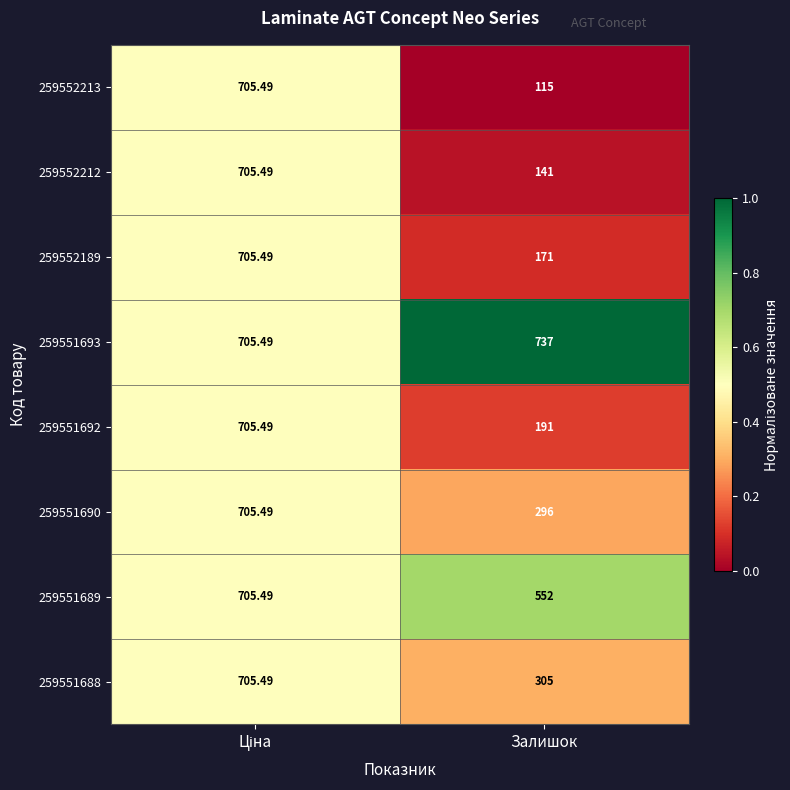

At which label is 259552212 closest to 423?

Залишок